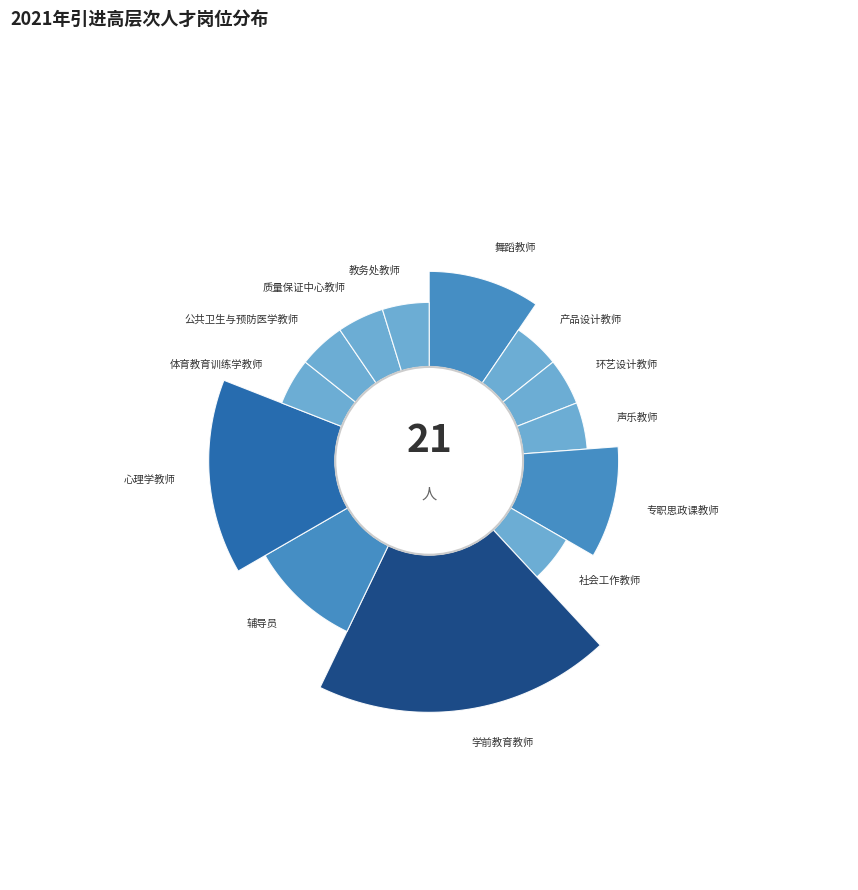

To the nearest percent, what is the combined percentage of 环艺设计教师 and 声乐教师?

10%